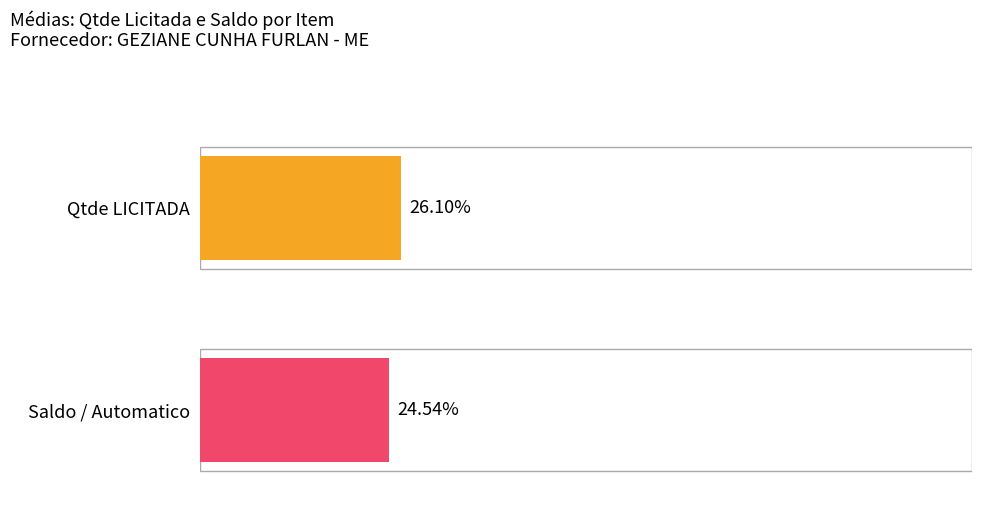

The value of Saldo / Automatico at ITEM 96 is 54. True or false?

False